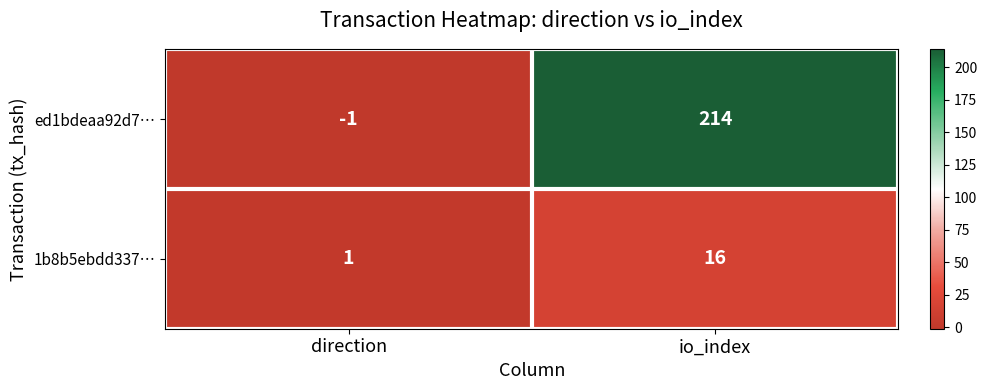

Reading left to right, what are all the values shown in this chart?

ed1bdeaa92d7…: direction=-1	io_index=214
1b8b5ebdd337…: direction=1	io_index=16